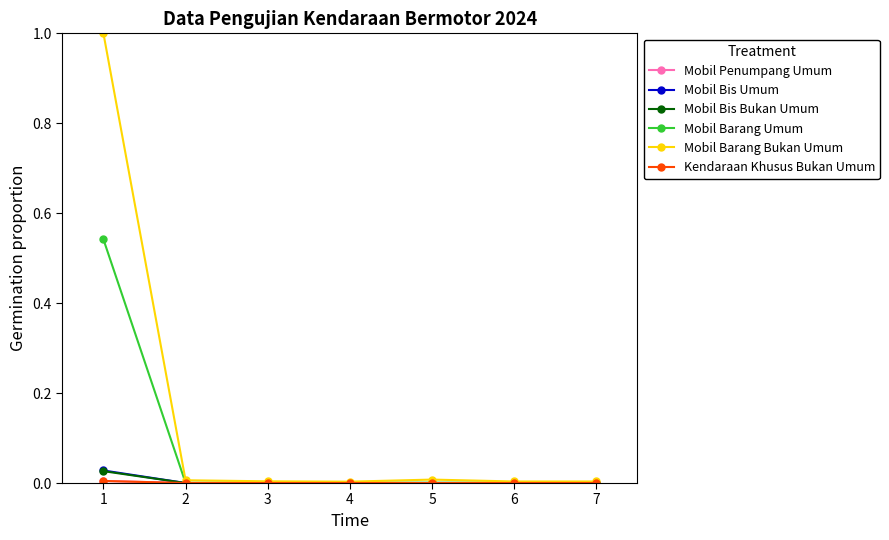

At which label is Mobil Barang Bukan Umum closest to 0?

4